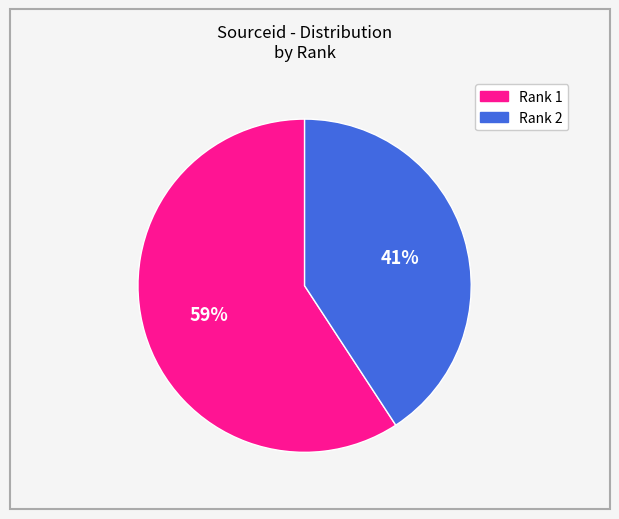

How many slices are in this pie chart?

2